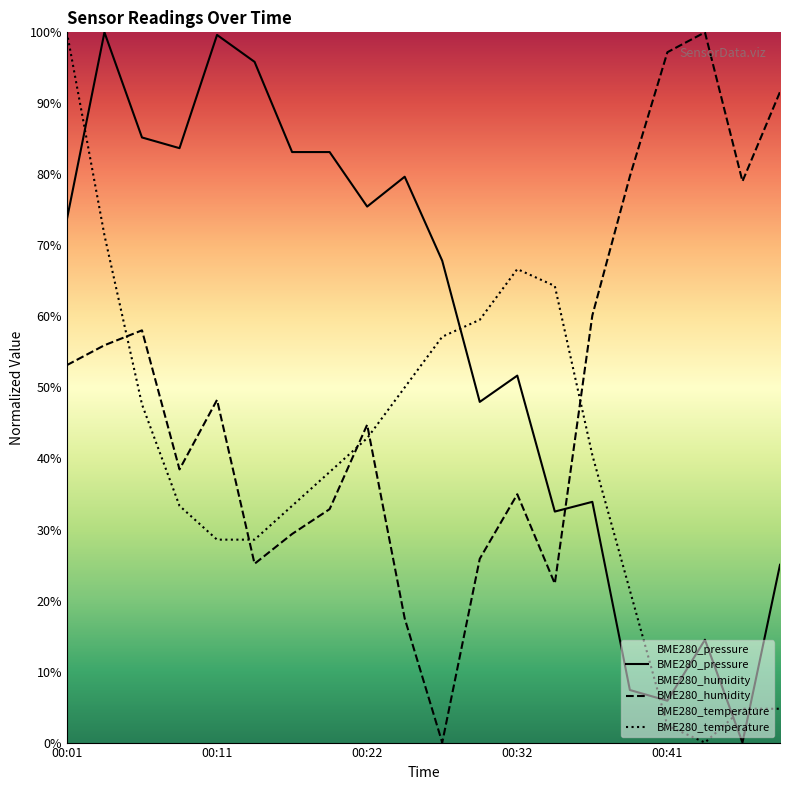

Does the chart have visible grid lines?

No